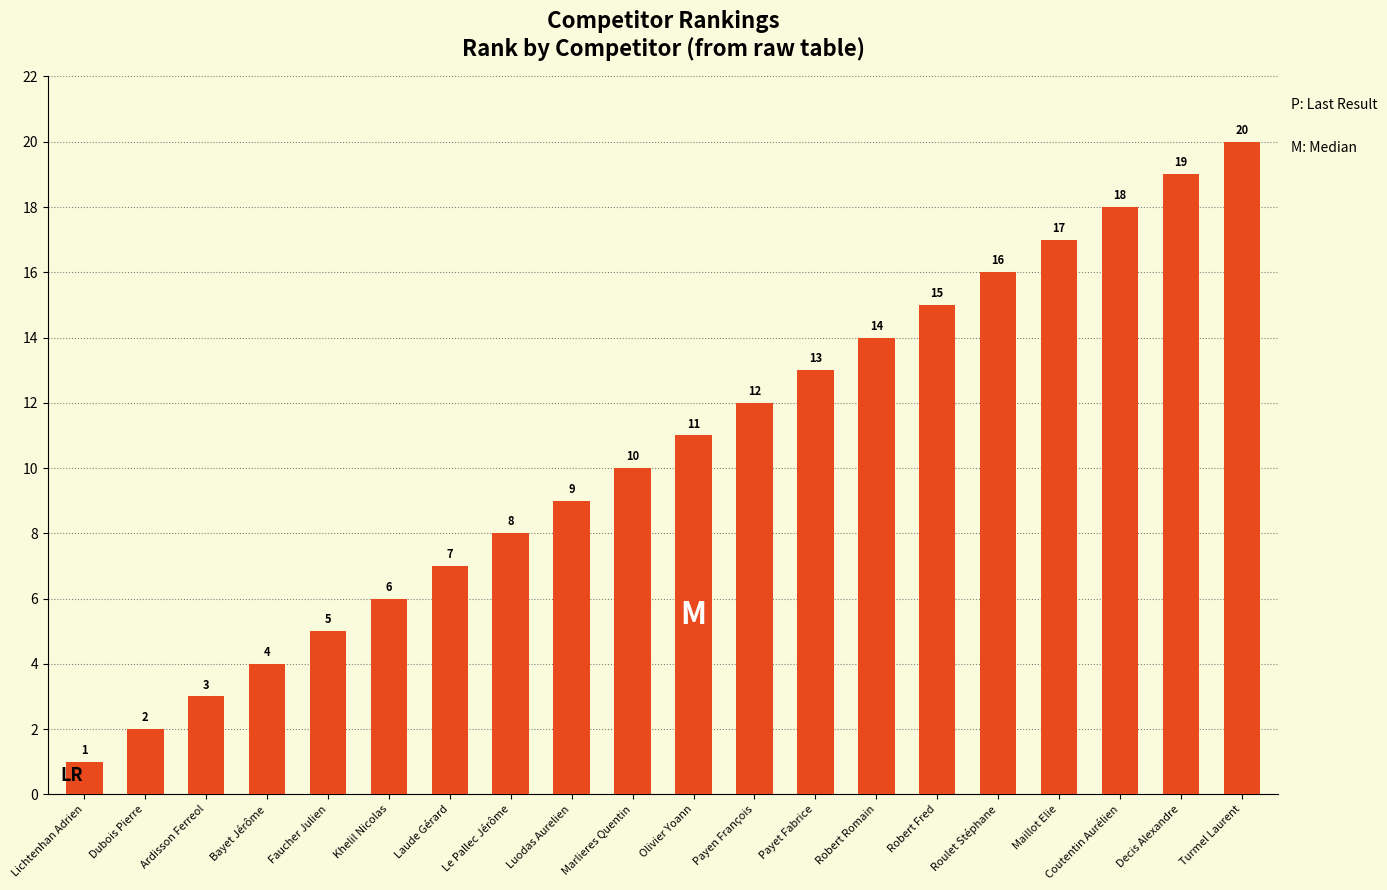

What is the change in value from Ardisson Ferreol to Faucher Julien?

+2